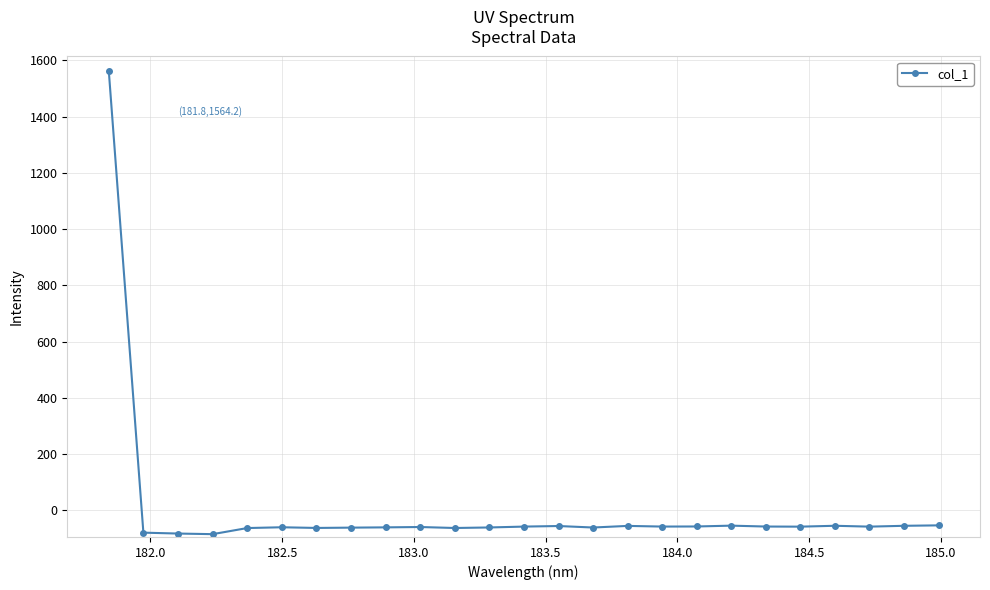

What is the sum of all values?

81.9